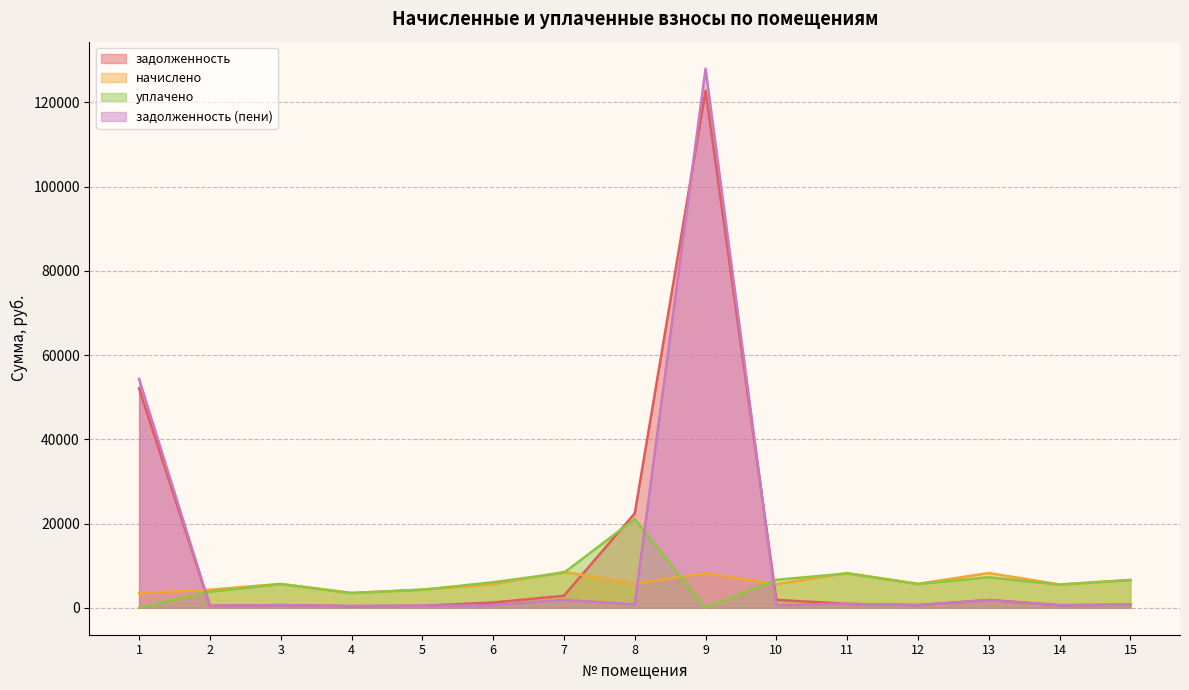

How many times do задолженность and начислено cross each other?

3